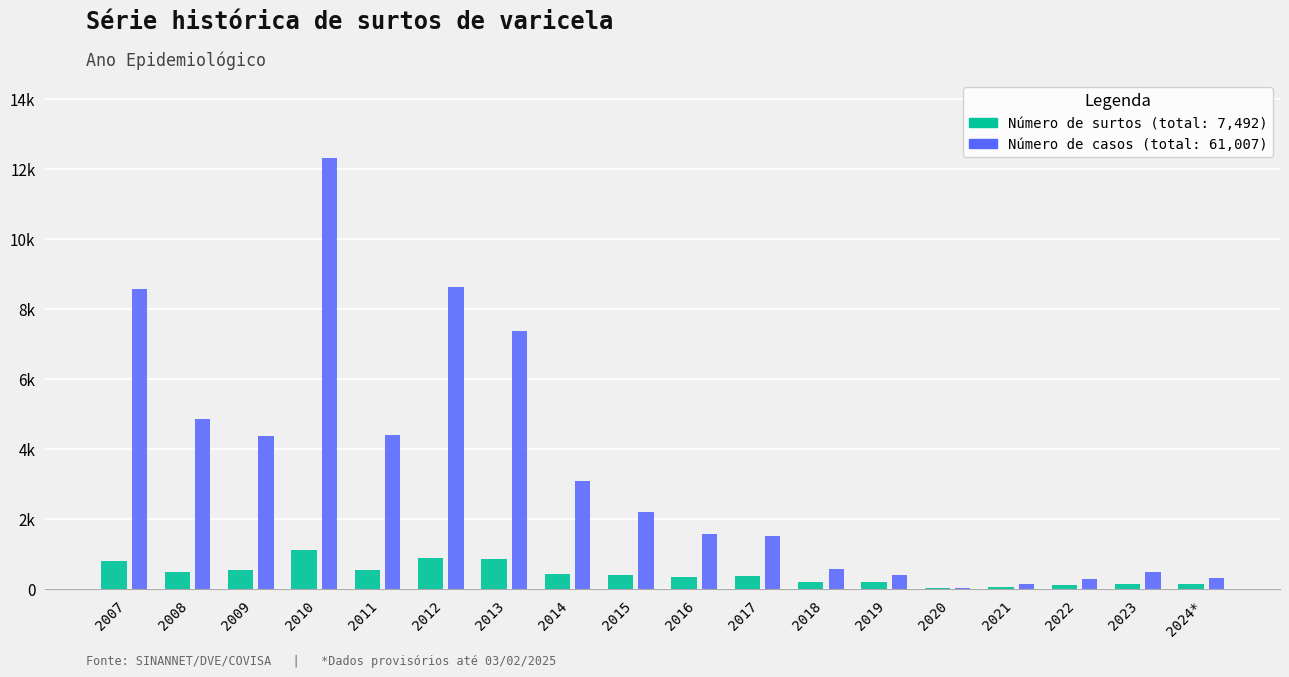

What is the difference between the highest and lowest values at 2012?

7739